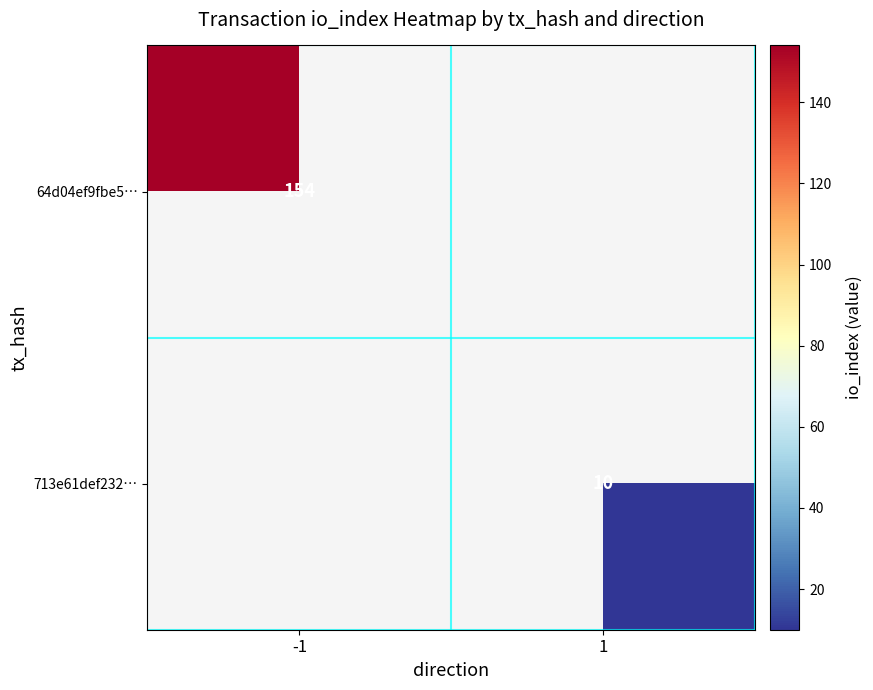

True or false: 64d04ef9fbe5… has a value of 103 at -1.

False